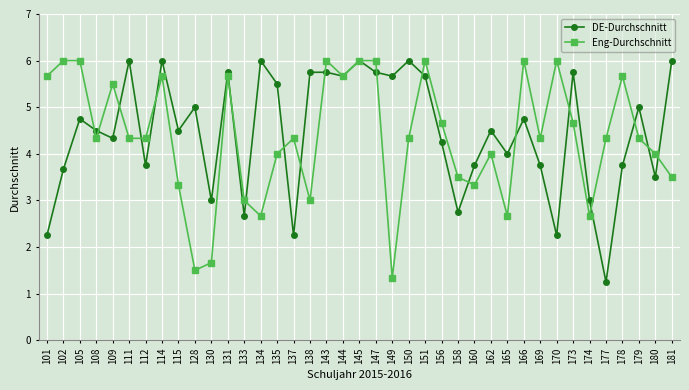

How many data points does each series have?

39